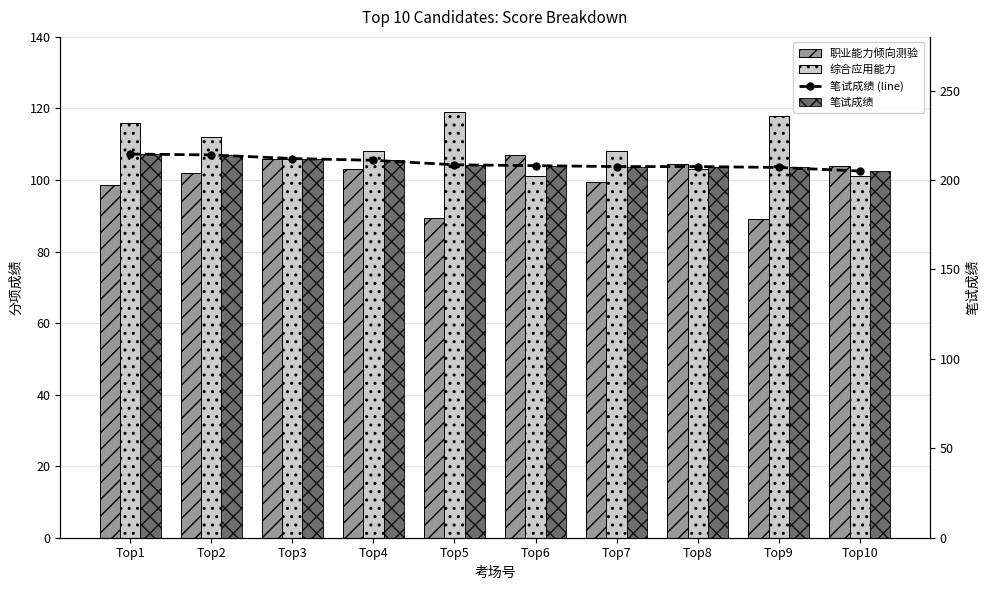

How many data points does each series have?

10